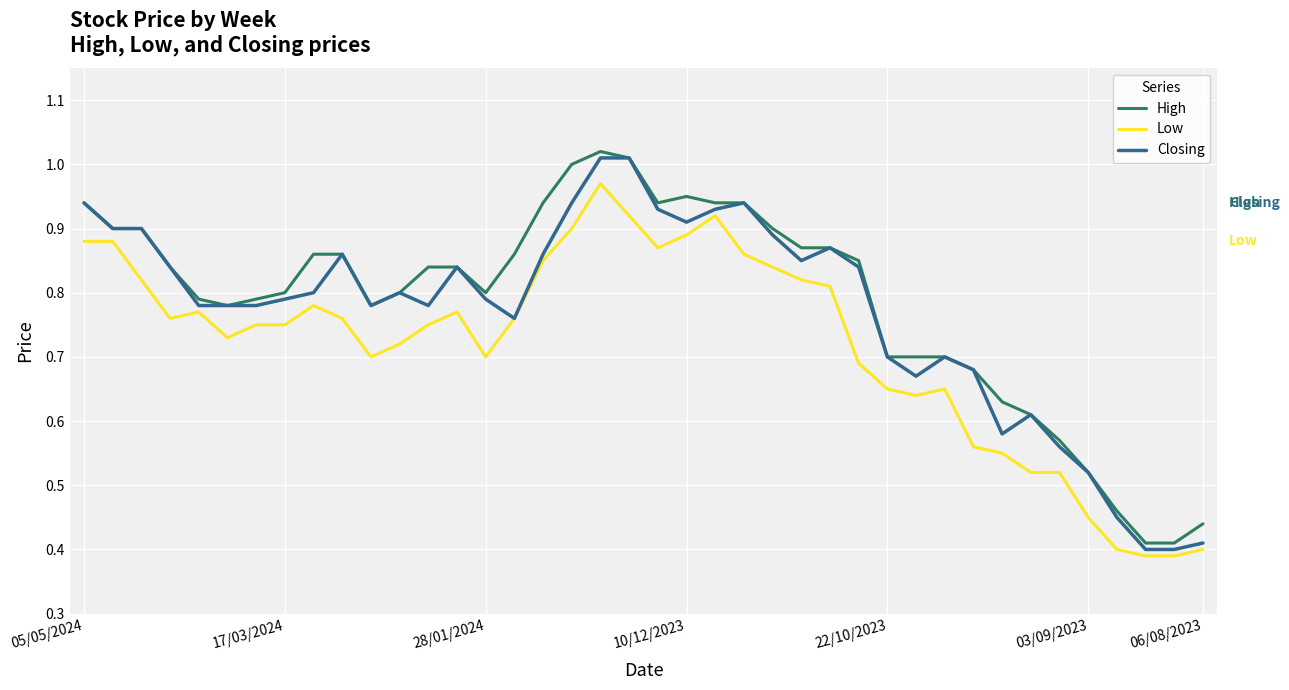

True or false: High and Low cross at least once.

False